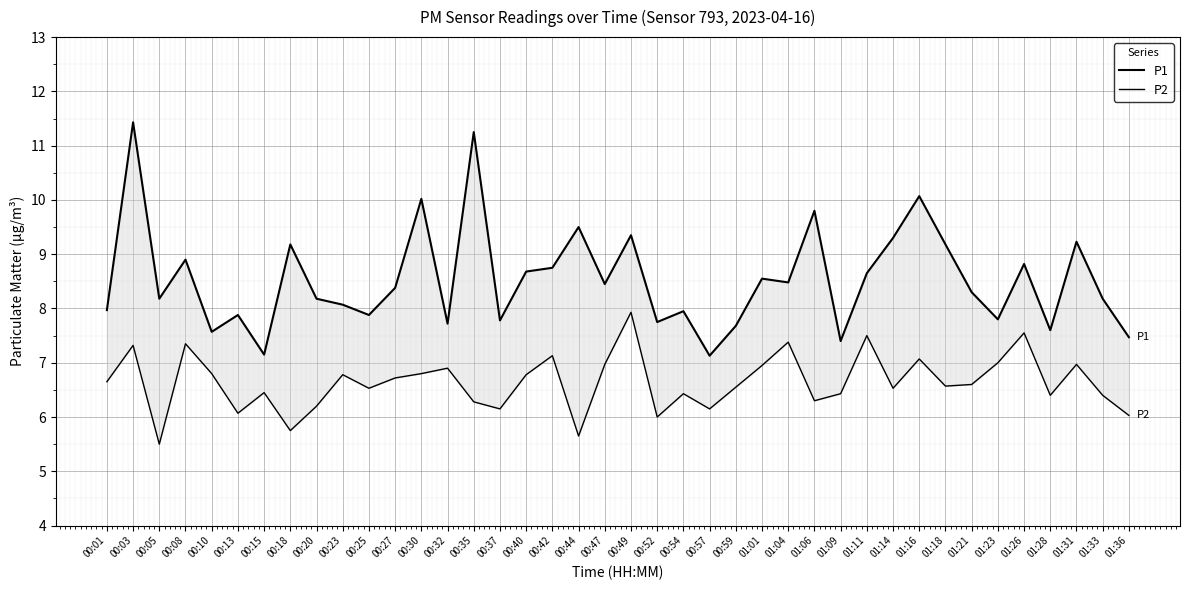

True or false: P2 and P1 cross at least once.

False